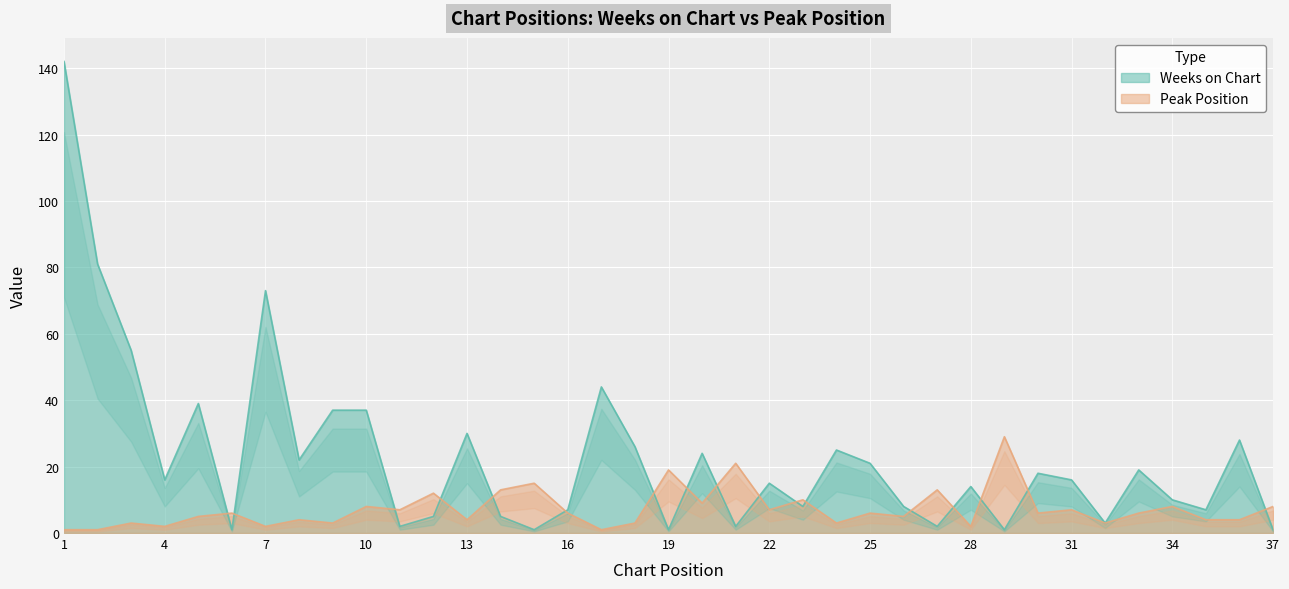

List the series in order of their overall mean, highest first.

Weeks on Chart, Peak Position